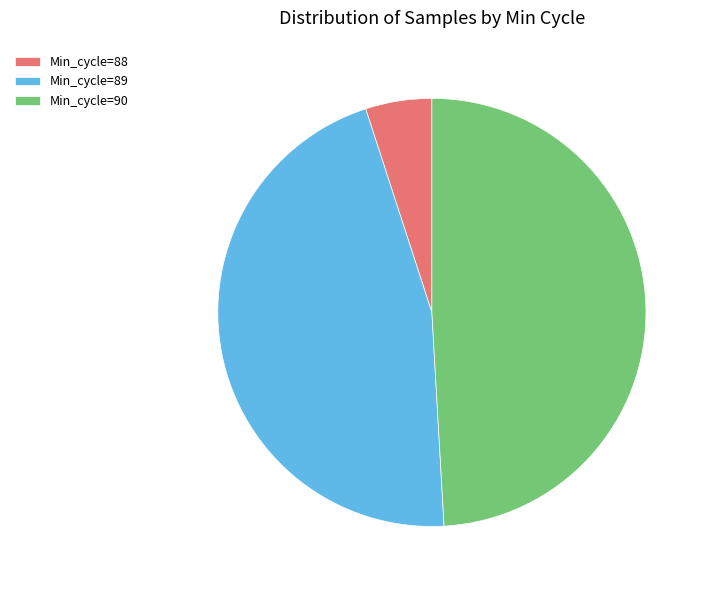

Is there a majority slice in this chart?

No